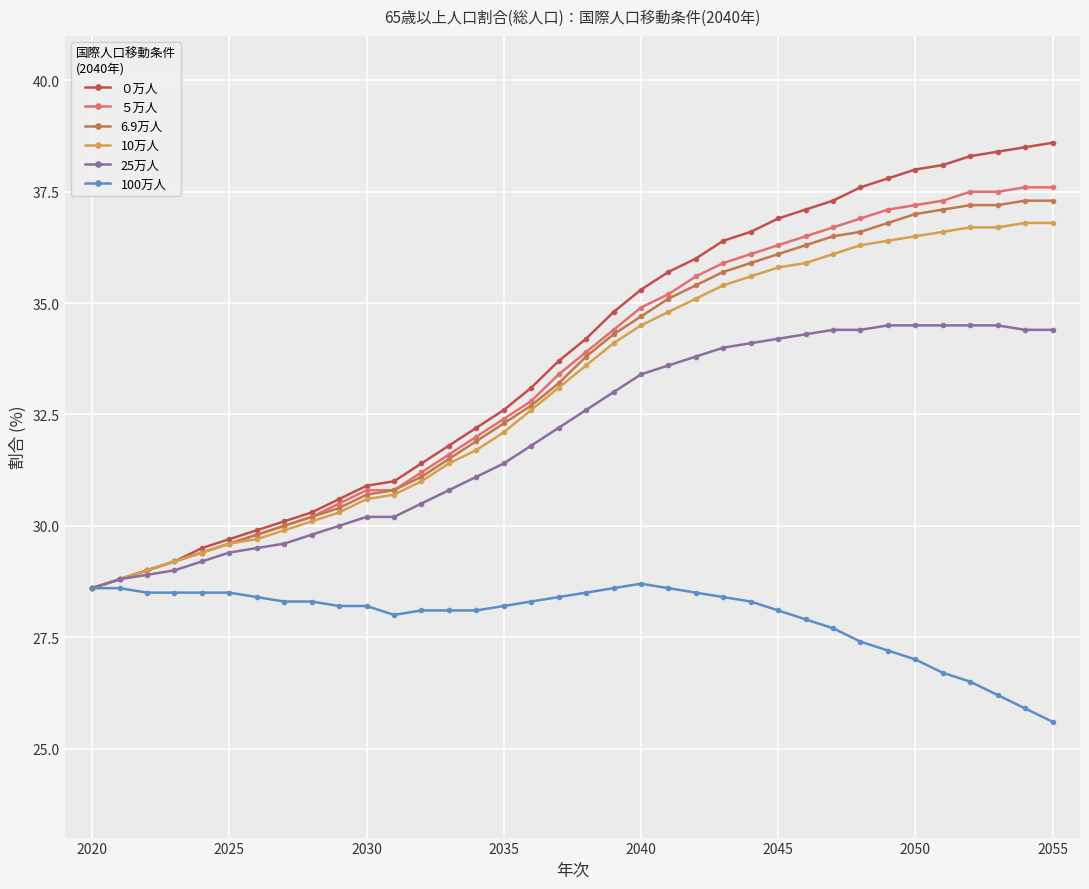

How many lines are shown in the chart?

6